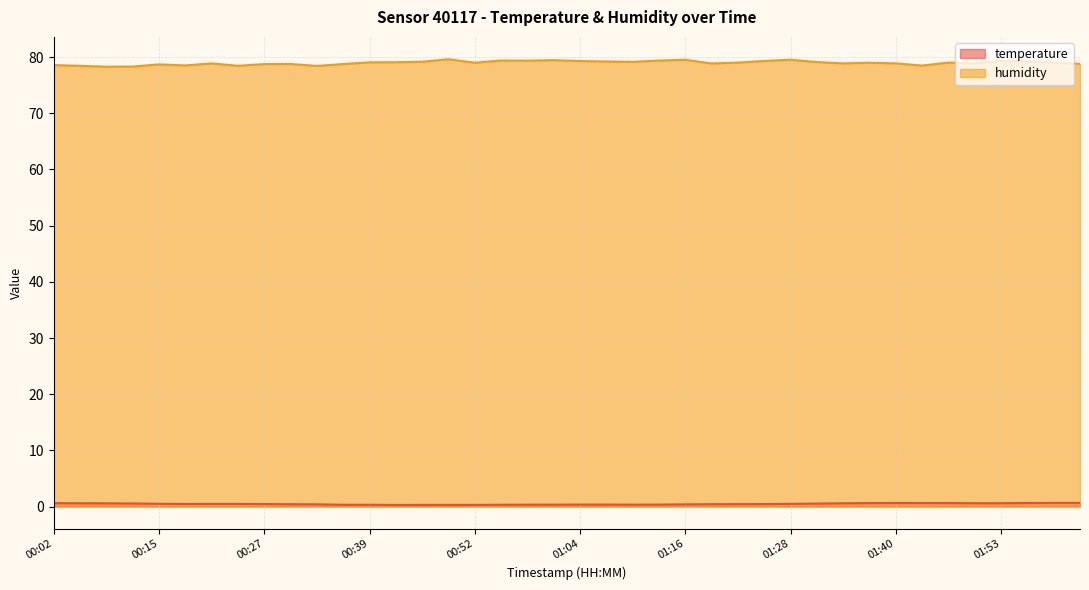

Between 01:40 and 01:47, which series saw the biggest shift?

humidity